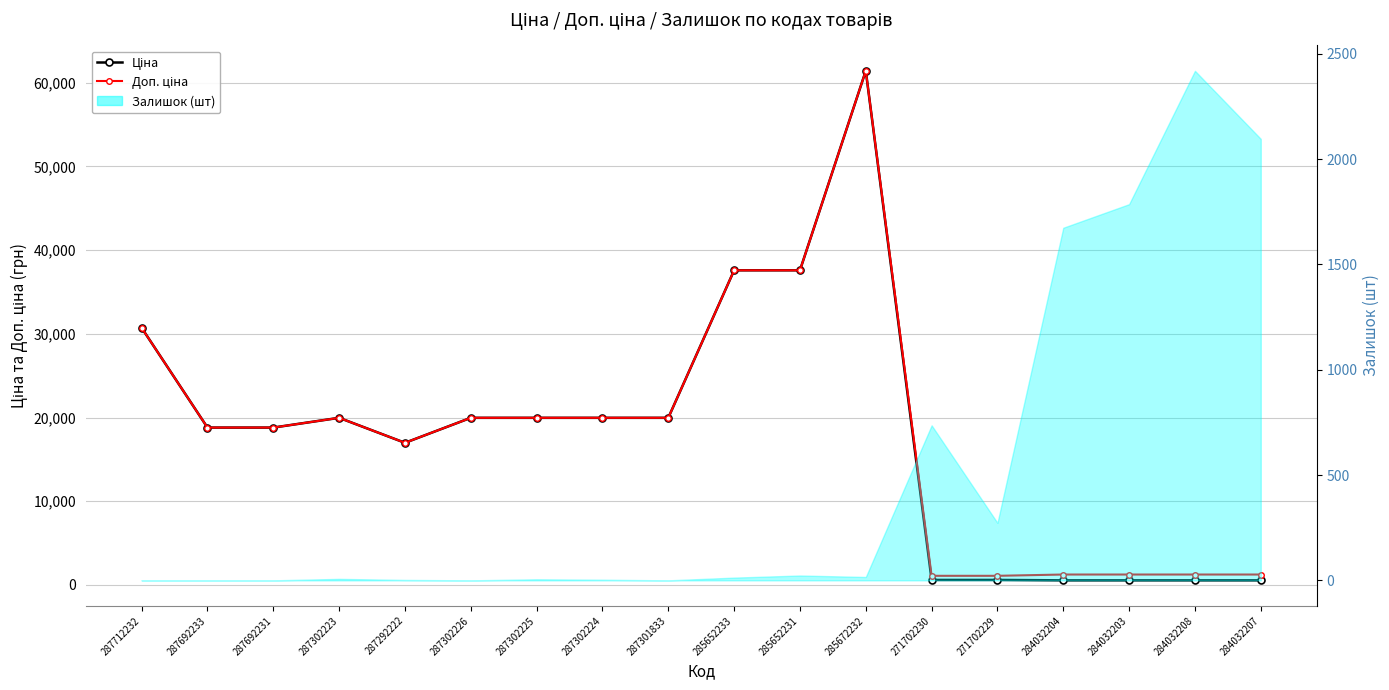

What is the sum of the Доп. ціна values at 284032208 and 287692233?

20032.2